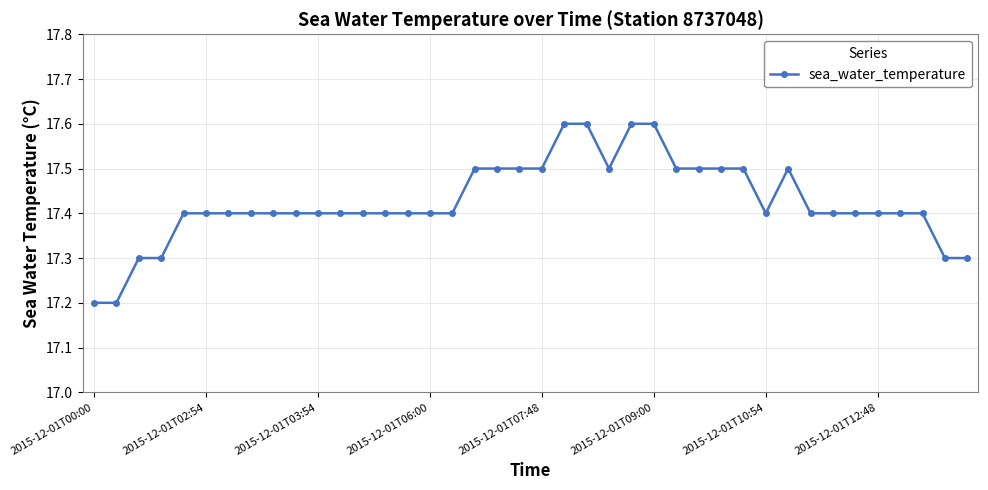

What is the difference between the second highest and second lowest values?

0.4